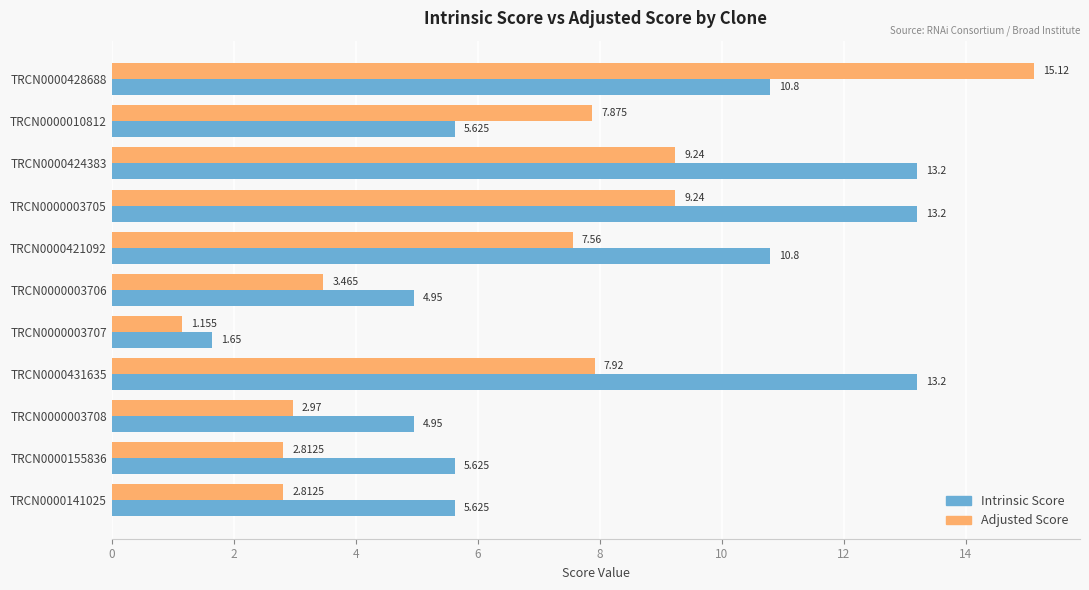

Rank the series by their maximum value, from lowest to highest.

Intrinsic Score, Adjusted Score